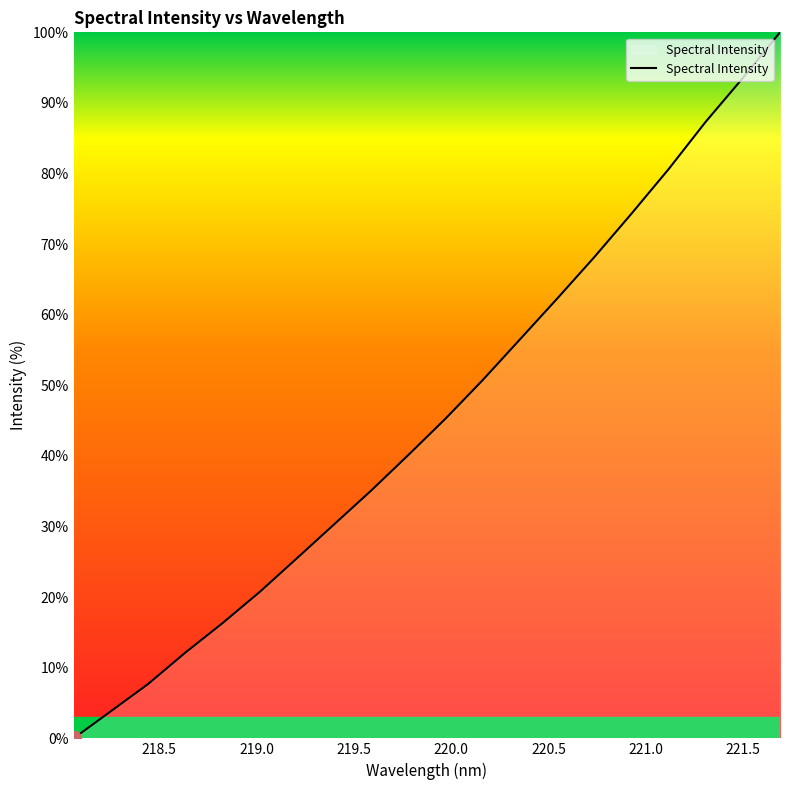

What is the maximum value shown in the chart?

100.0